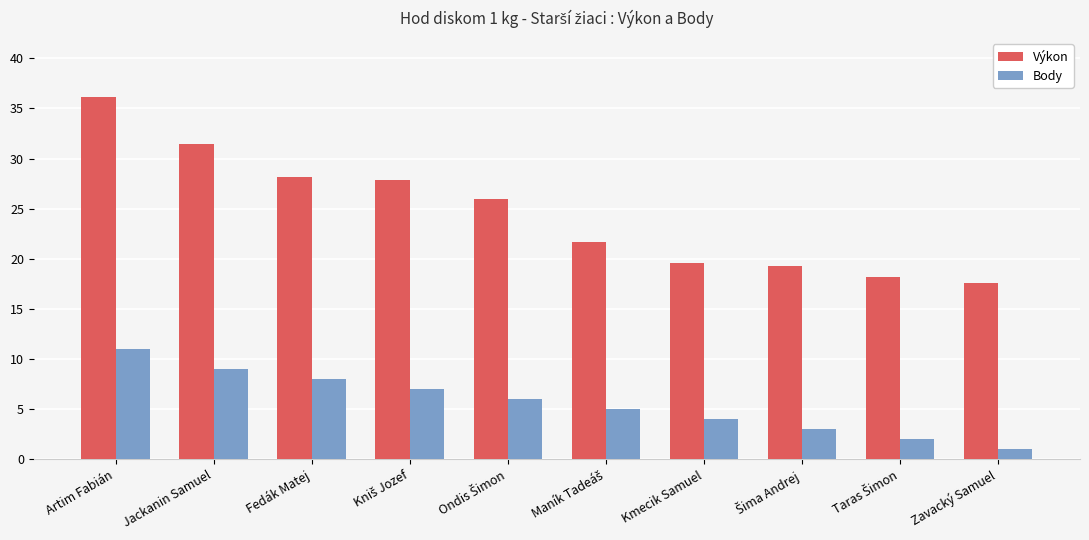

Which series has the largest total across all categories?

Výkon